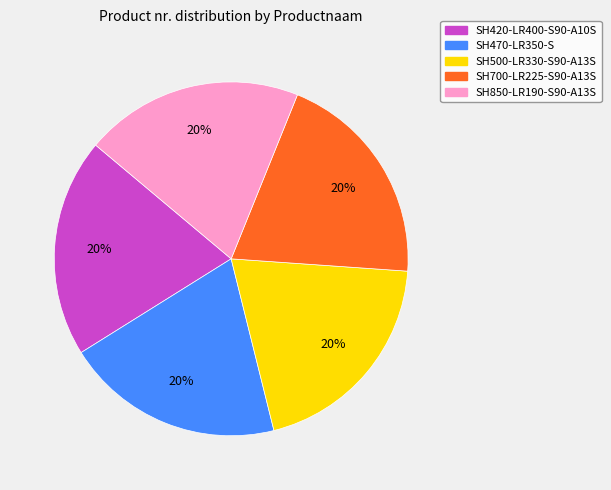

True or false: SH470-LR350-S accounts for 11% of the total.

False